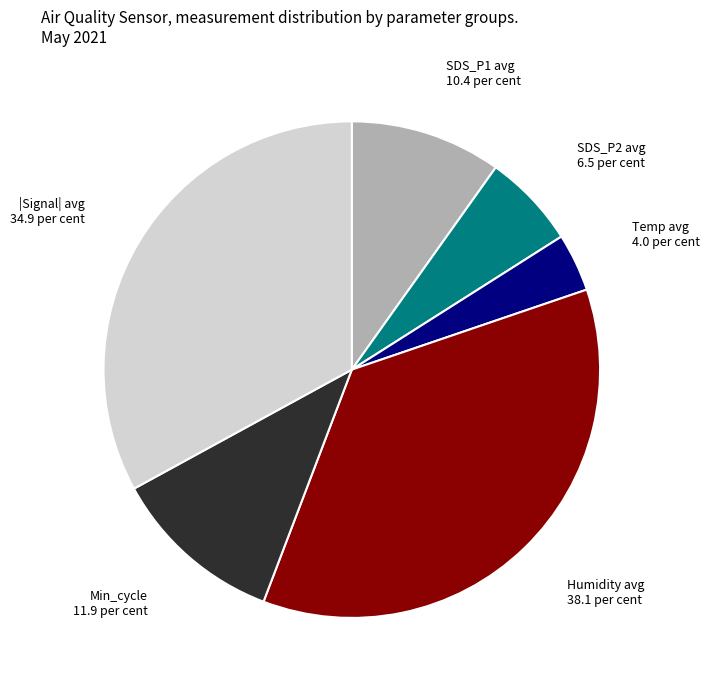

Which category has the biggest portion of the pie?

Humidity avg